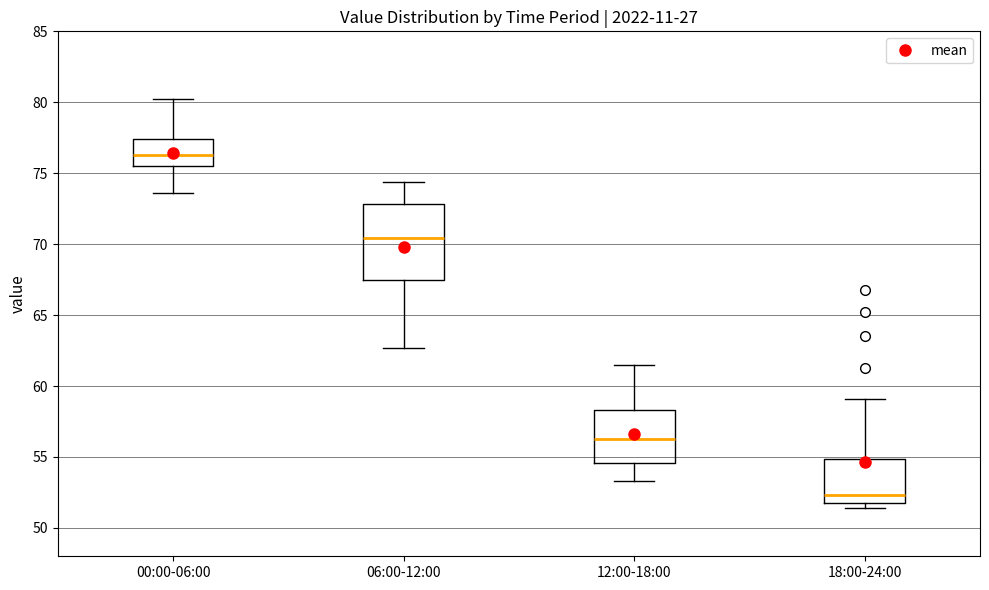

Which box has the highest median line?

00:00-06:00